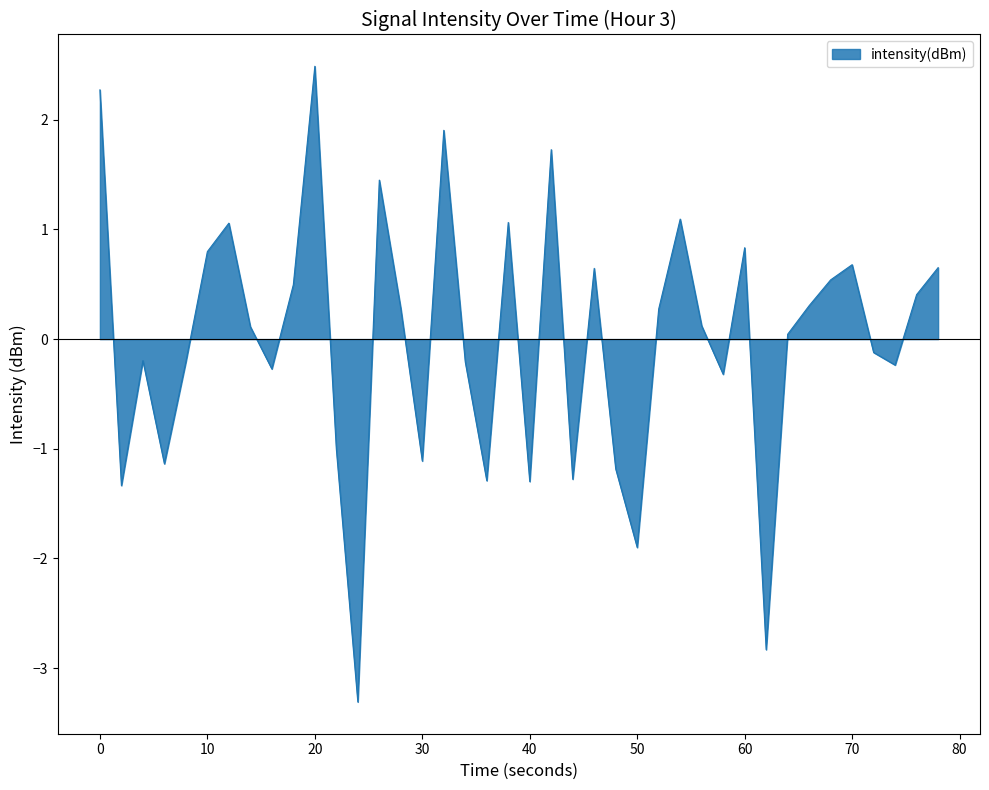

What is the maximum value shown in the chart?

2.5